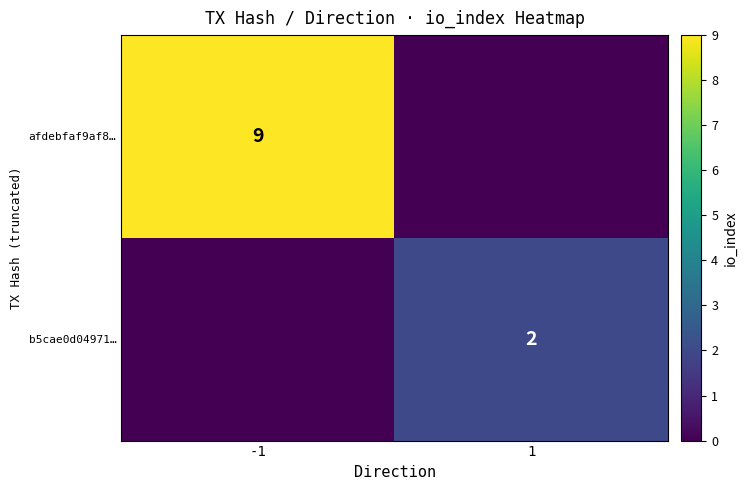

At which category does the chart reach its peak across all series?

-1